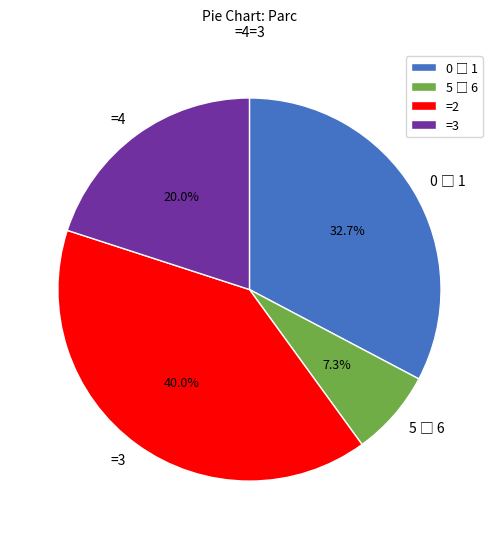

Do =3 and =4 together represent more than half of the pie?

Yes